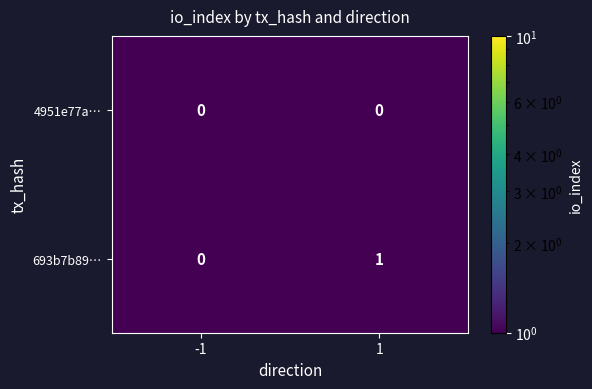

Is it true that 4951e77a… equals 0 at 1?

True